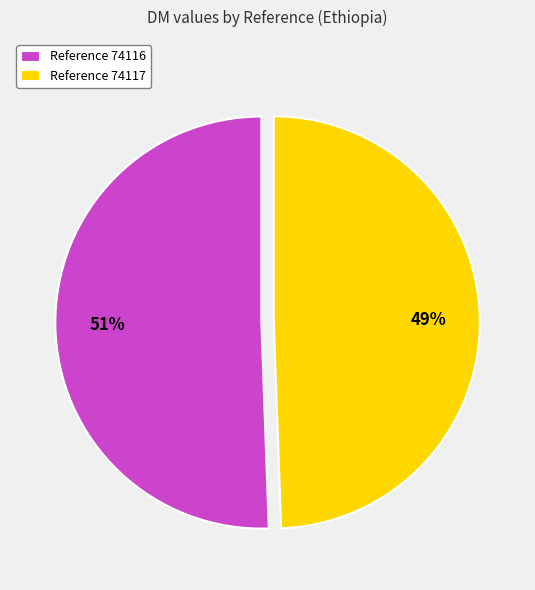

To the nearest percent, what is the average slice percentage?

50%